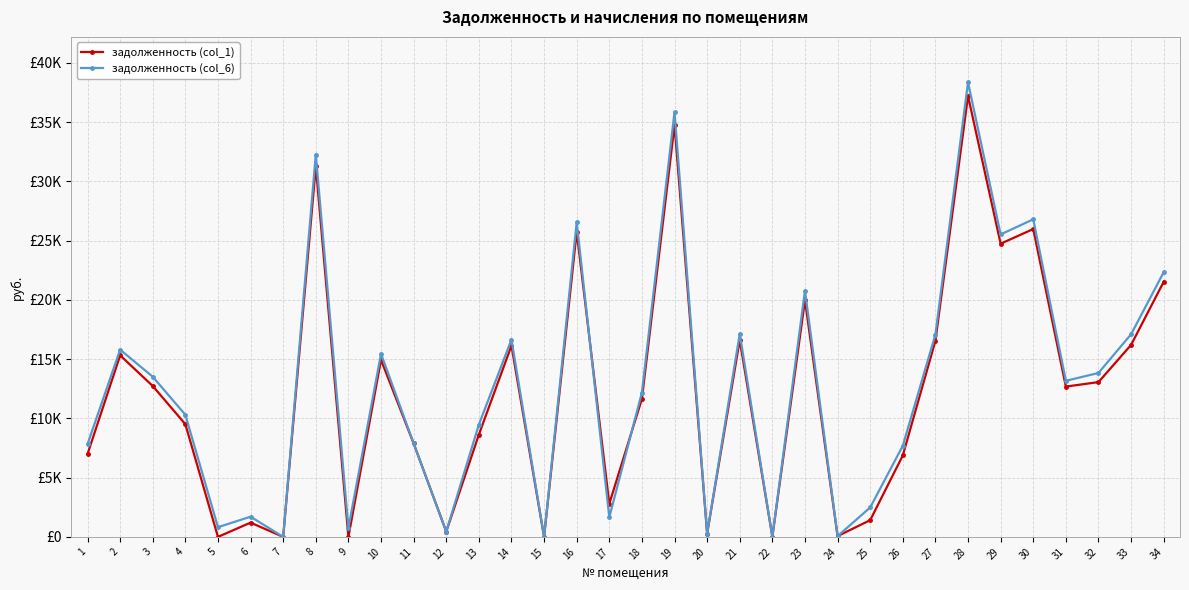

List the series in order of their peak value, highest first.

задолженность (col_6), задолженность (col_1)